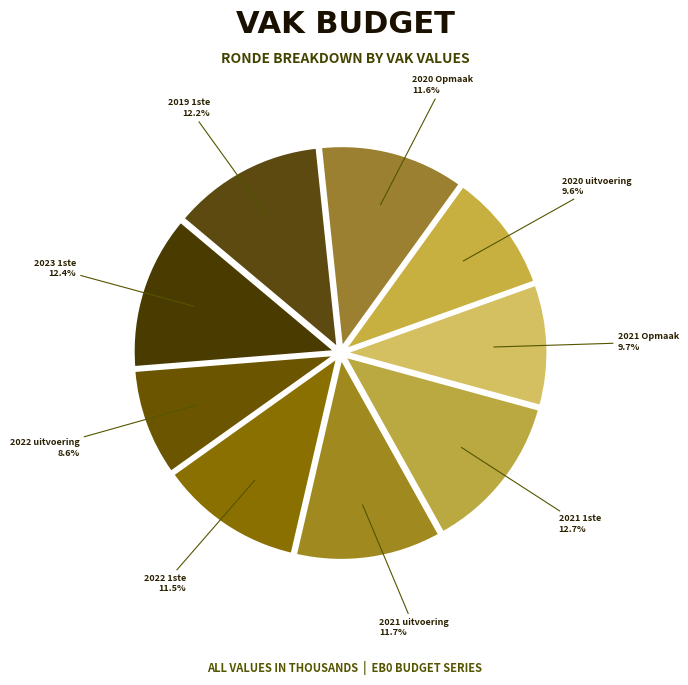

How many slices are in this pie chart?

9